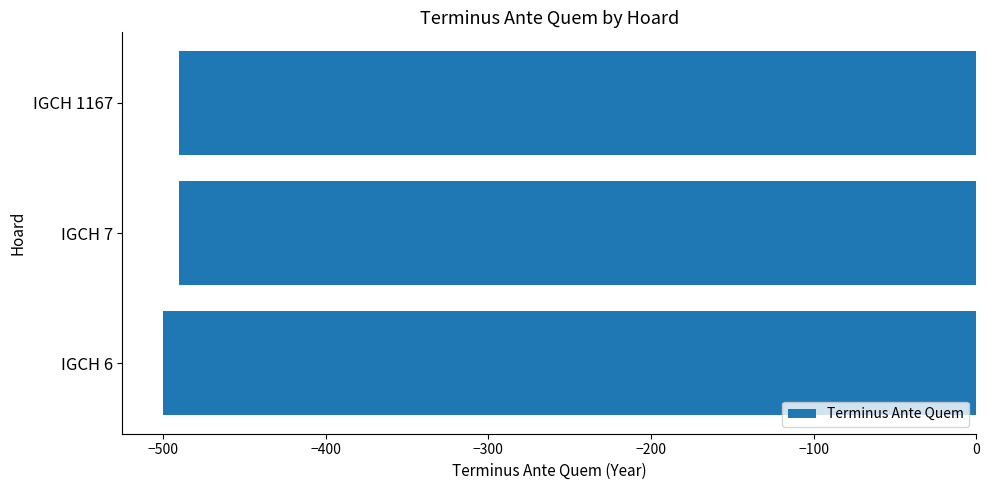

What is the sum of all values?

-1480